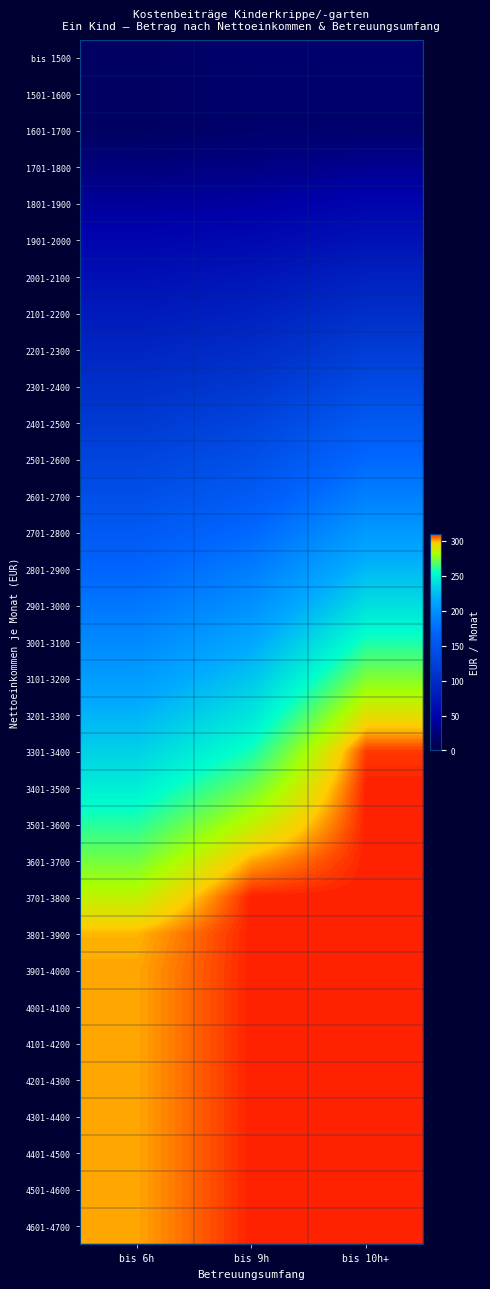

Rank the series by their maximum value, from highest to lowest.

3401-3500, 3501-3600, 3601-3700, 3701-3800, 3801-3900, 3901-4000, 4001-4100, 4101-4200, 4201-4300, 4301-4400, 4401-4500, 4501-4600, 4601-4700, 3301-3400, 3201-3300, 3101-3200, 3001-3100, 2901-3000, 2801-2900, 2701-2800, 2601-2700, 2501-2600, 2401-2500, 2301-2400, 2201-2300, 2101-2200, 2001-2100, 1901-2000, 1801-1900, 1701-1800, bis 1500, 1501-1600, 1601-1700